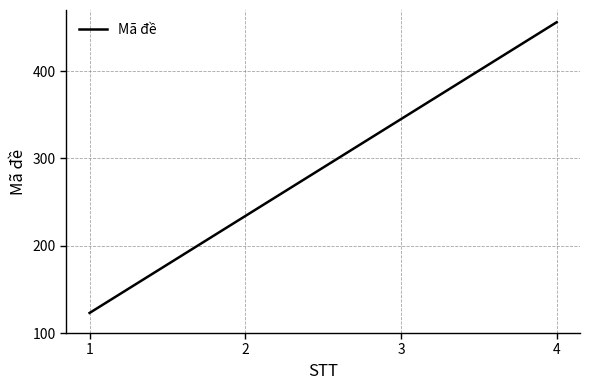

What is the change in value from 1 to 3?

+222